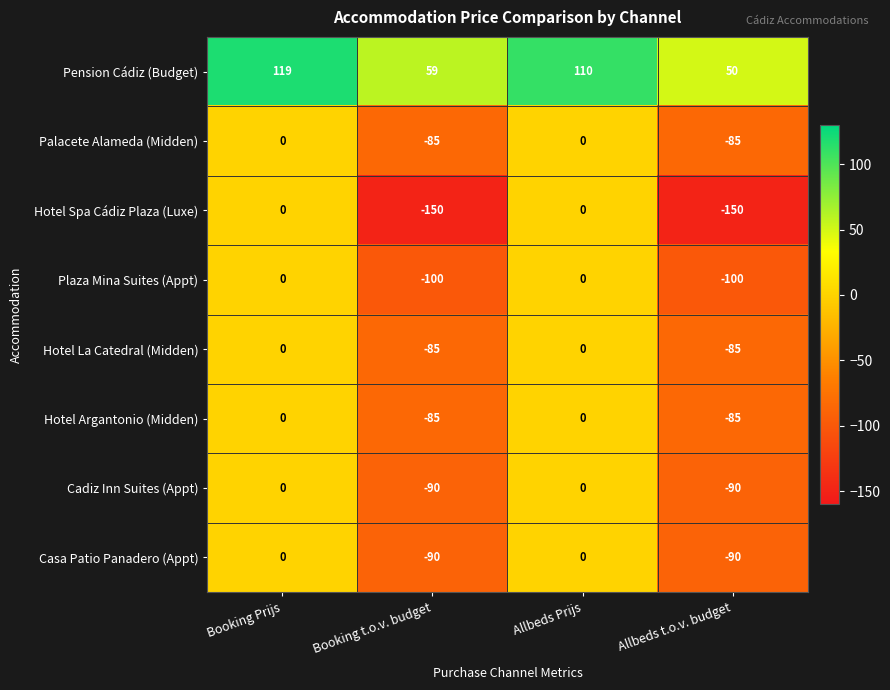

What is the average value of the Hotel Argantonio (Midden) series?

-42